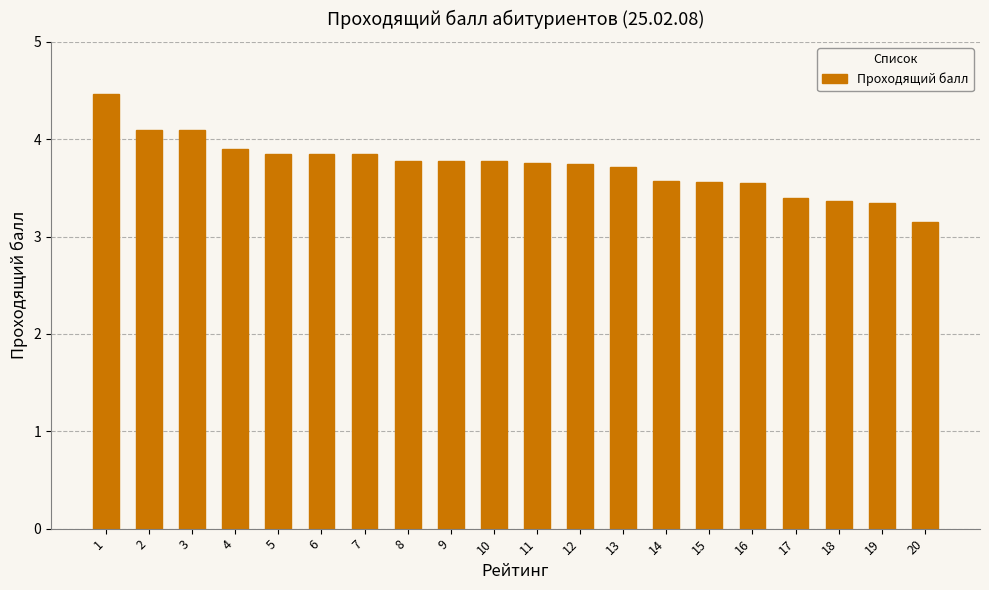

True or false: the data shows 5.3 at 13.

False